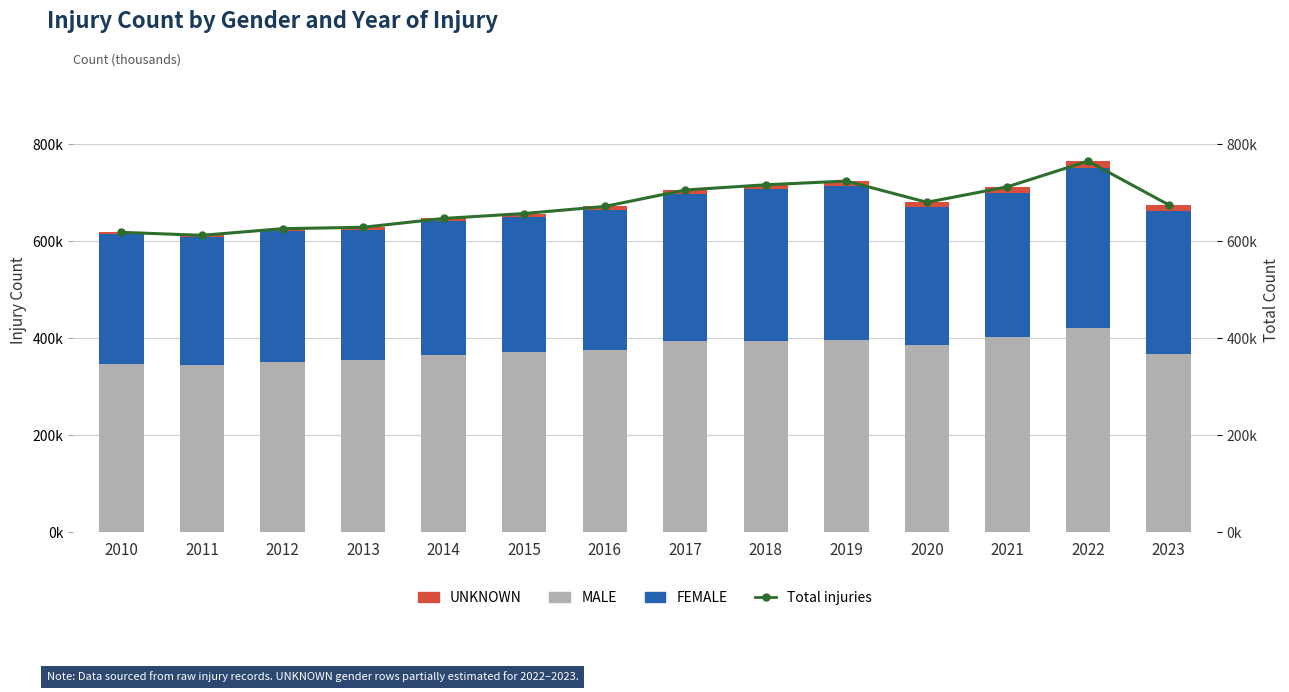

Which series changed the most between 2018 and 2023?

Total injuries